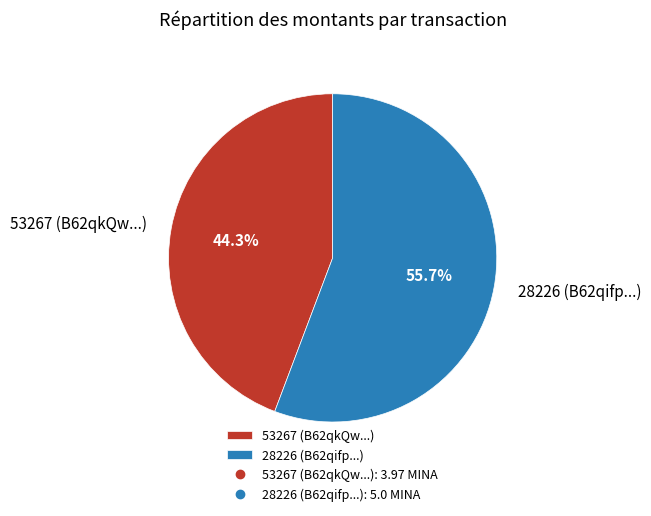

How many segments does this pie chart have?

2